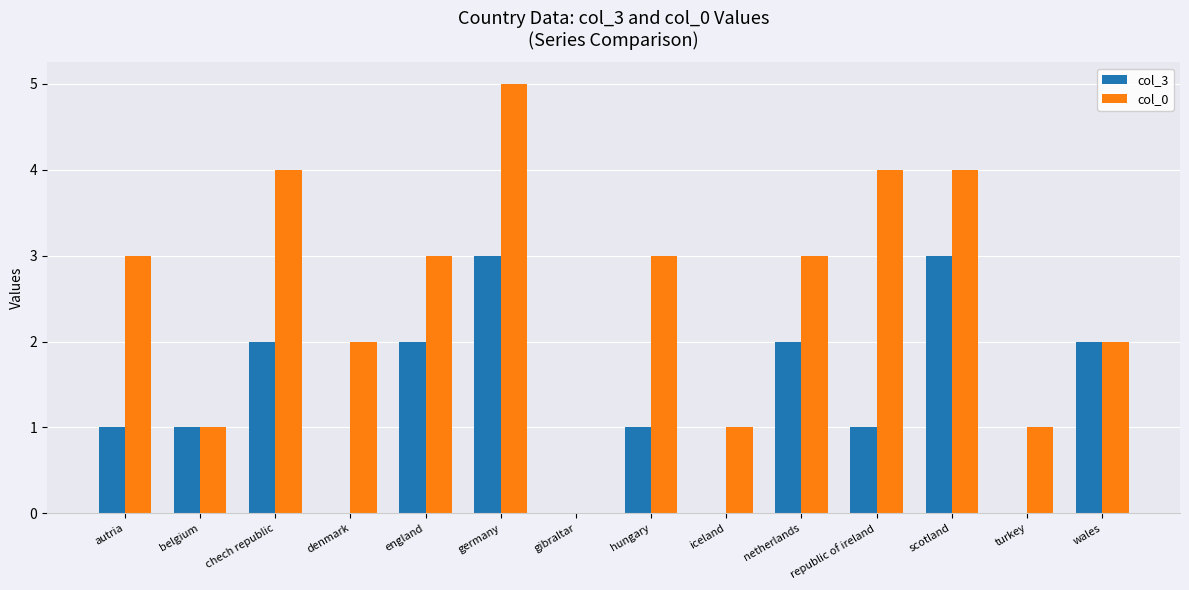

What is the total value across all series at scotland?

7